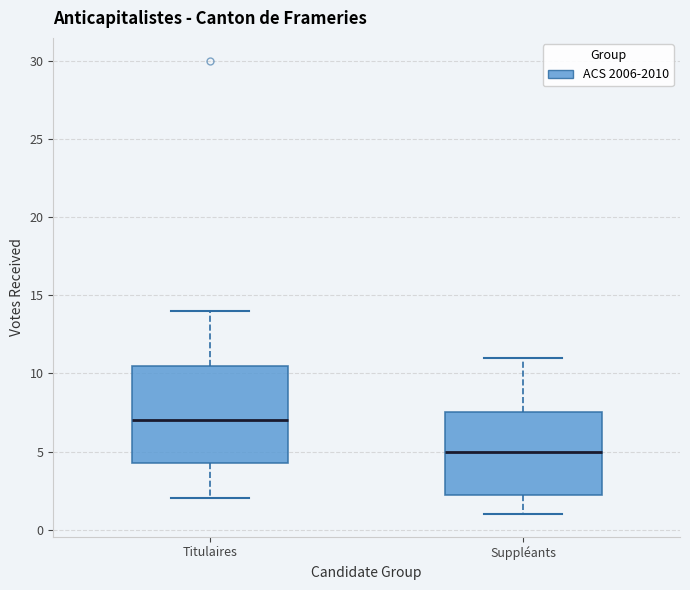

Reading left to right, read every box against the y-axis: the position of its median line, the range the box covers, and the ends of its whiskers. The values are not printed on the chart, so give them approximately, as read against the axis.

Titulaires: median 7.0, box 4.5 to 10.5, whiskers 2.0 to 14.0
Suppléants: median 5.0, box 2.5 to 7.5, whiskers 1.0 to 11.0